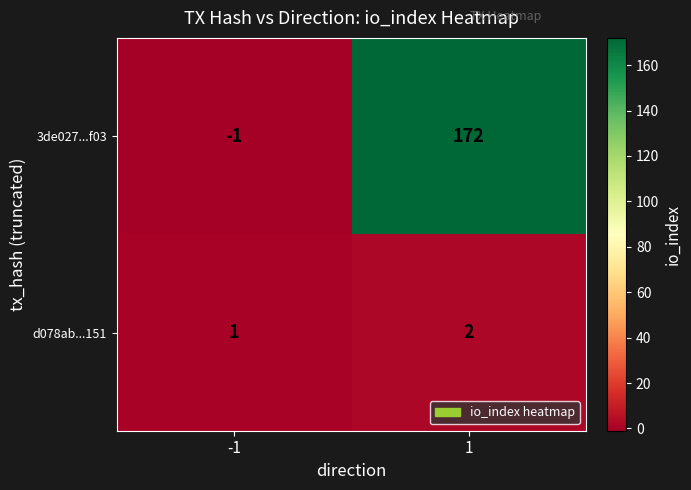

What is the maximum value shown in the chart?

172